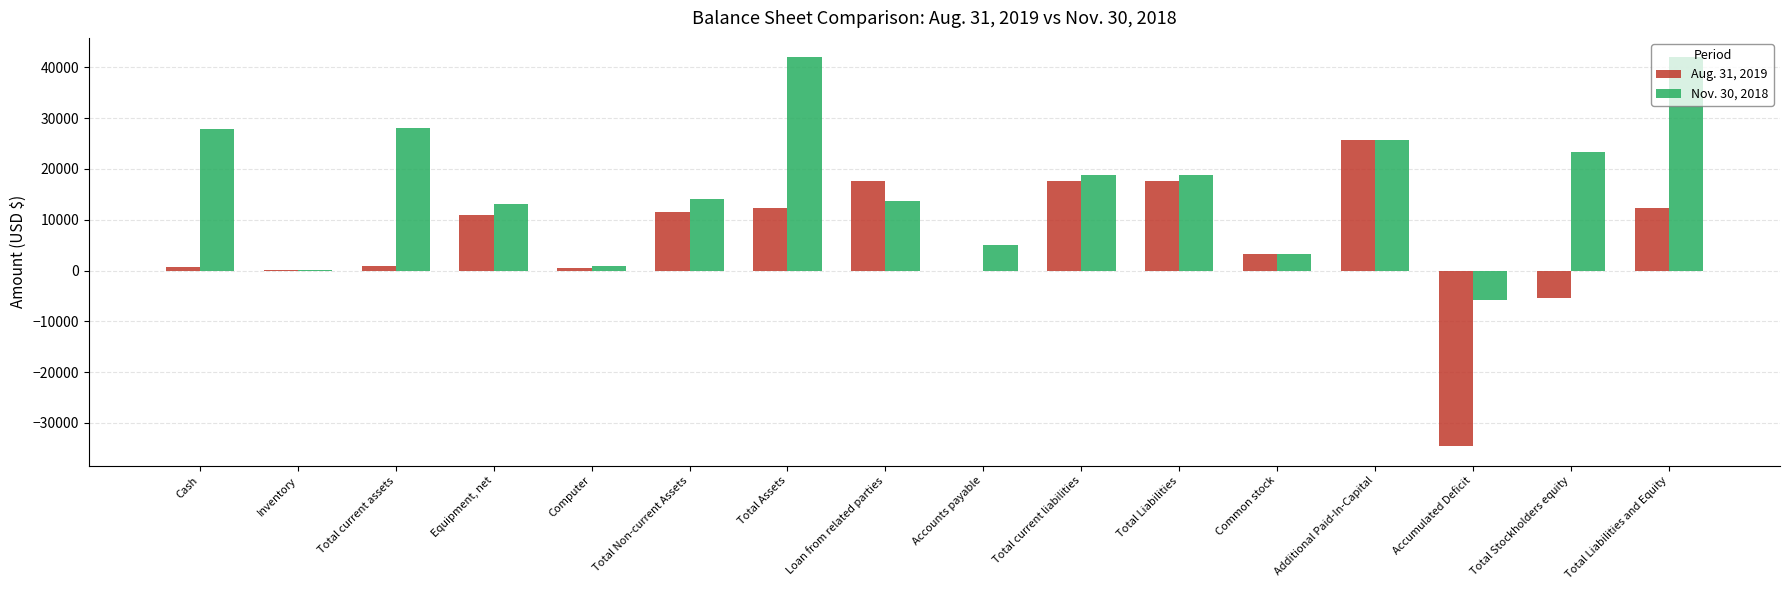

How many distinct data groups are displayed?

2